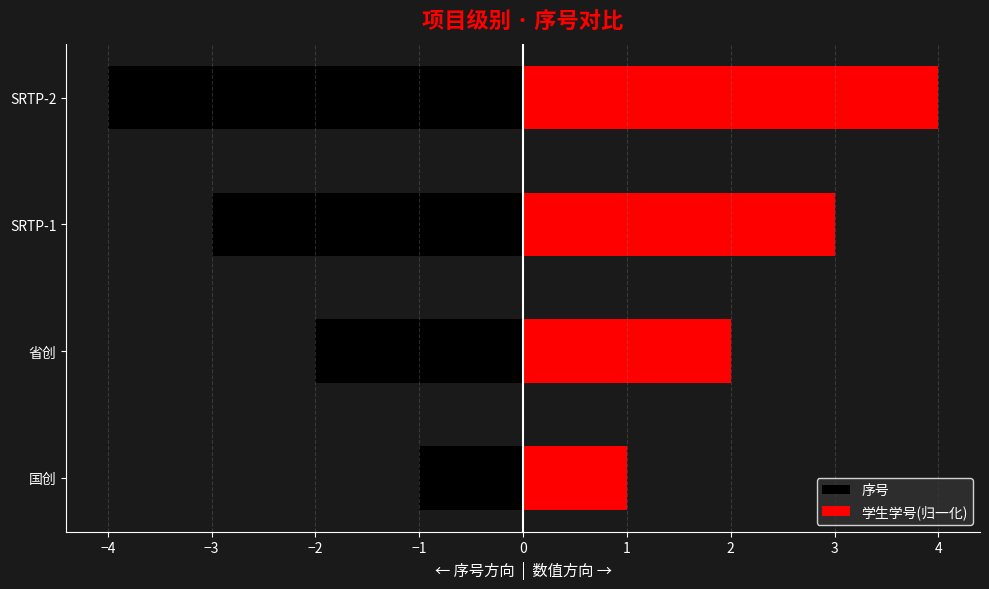

The value of 序号 at 省创 is -3. True or false?

False